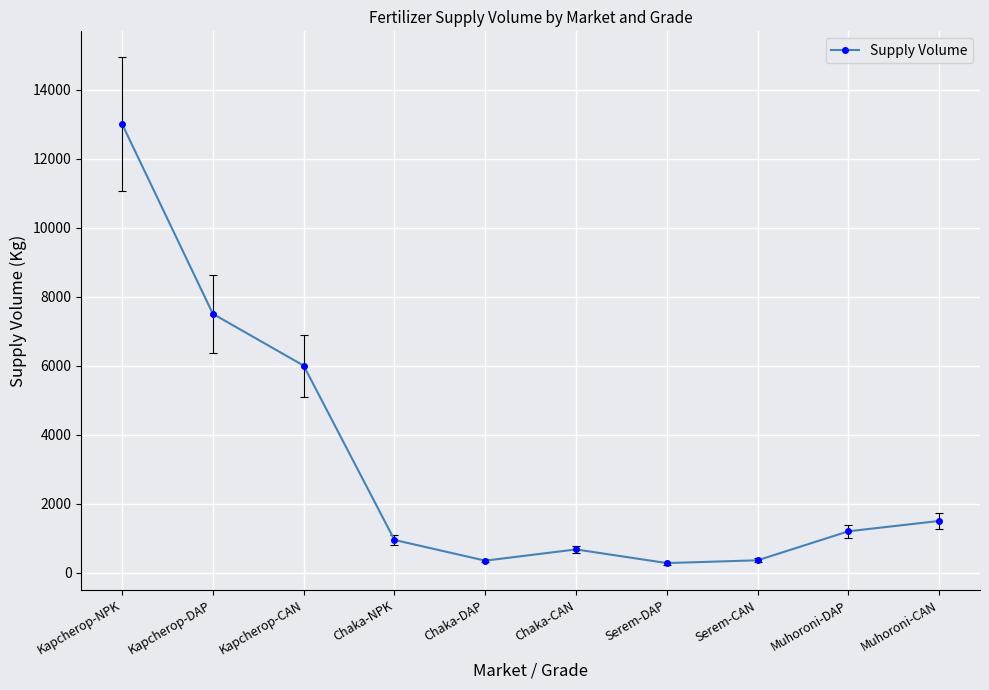

What value does the data have at Kapcherop-DAP?

7500